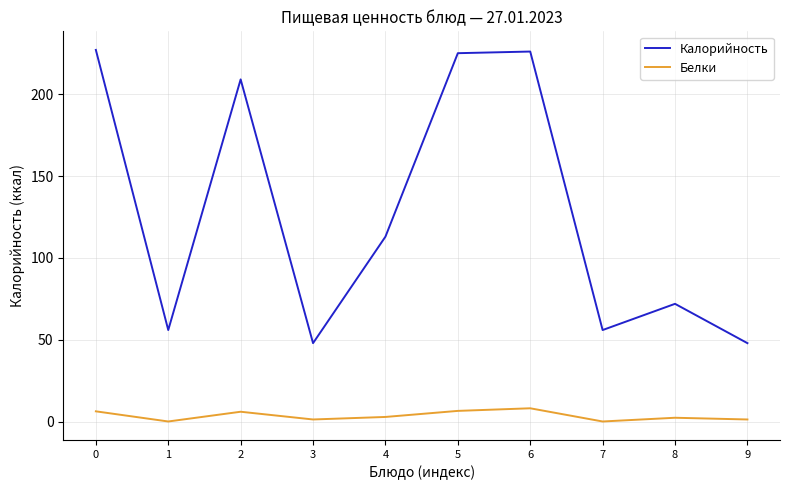

What is the greatest value displayed?

227.0